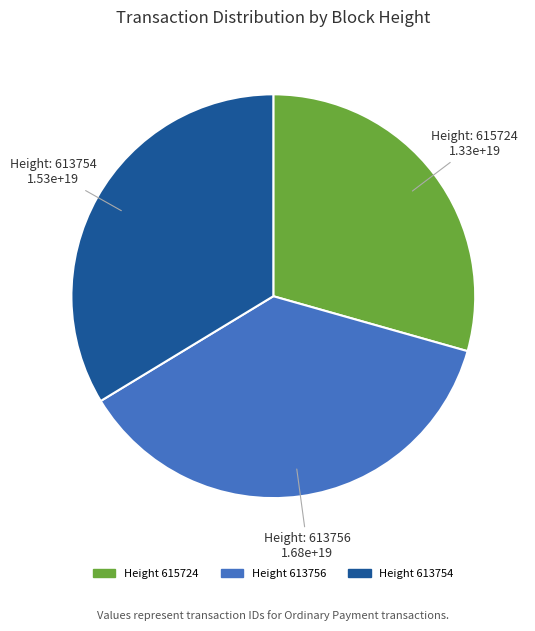

Does any single category account for the majority?

No